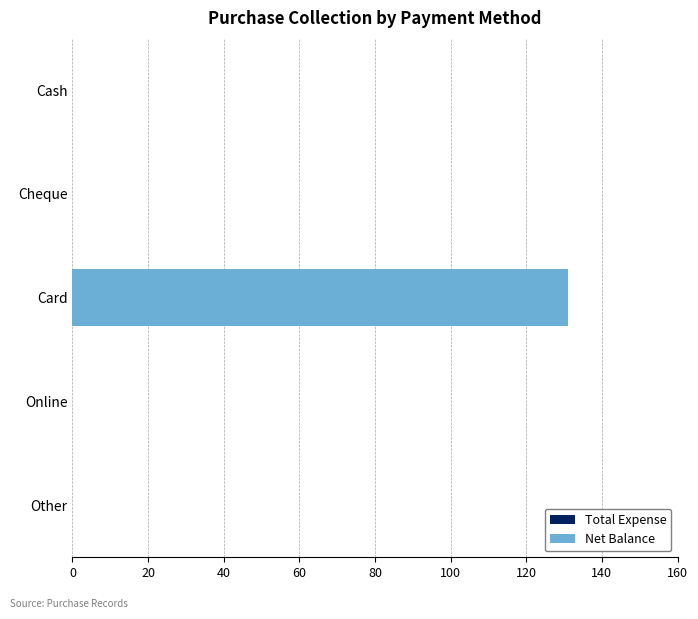

Count the number of data series in this chart.

1